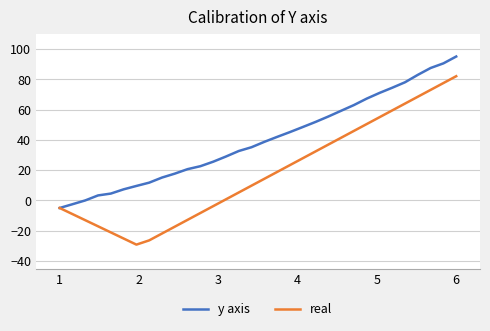

How many positive values does the real series have?

19